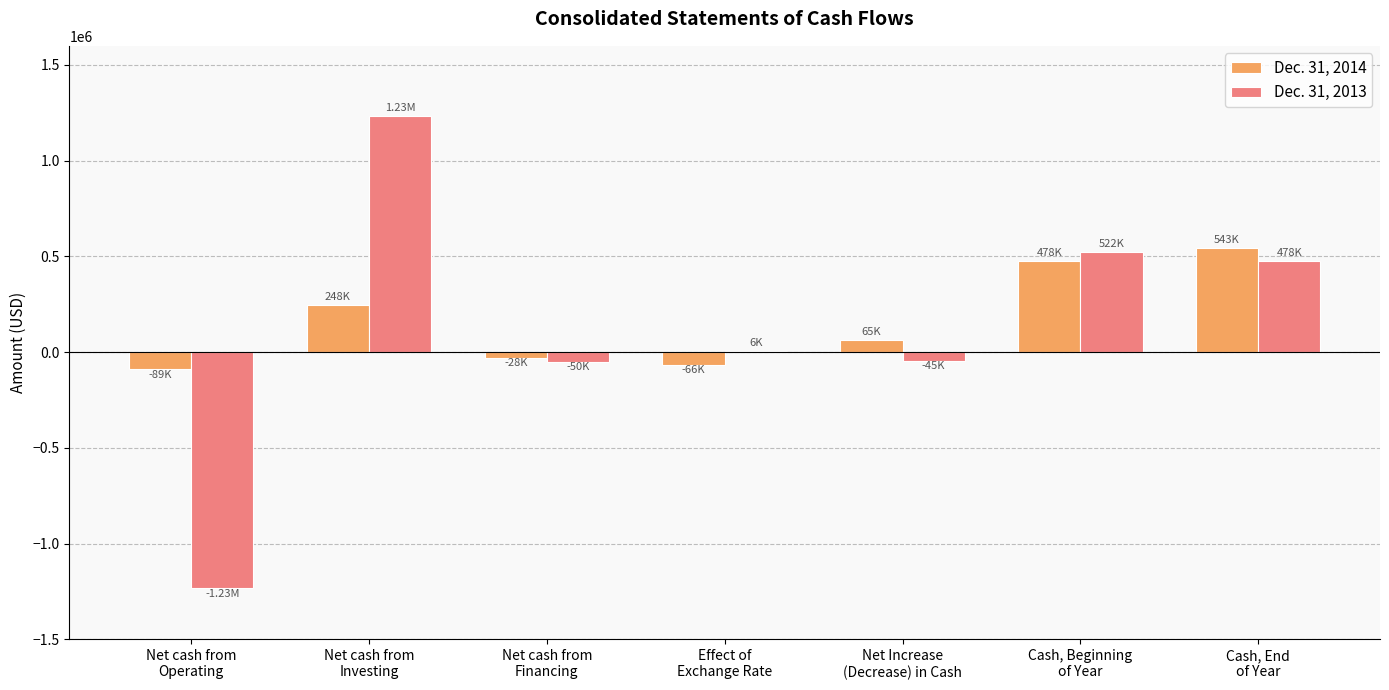

Which series has the largest range (max minus min)?

Dec. 31, 2013